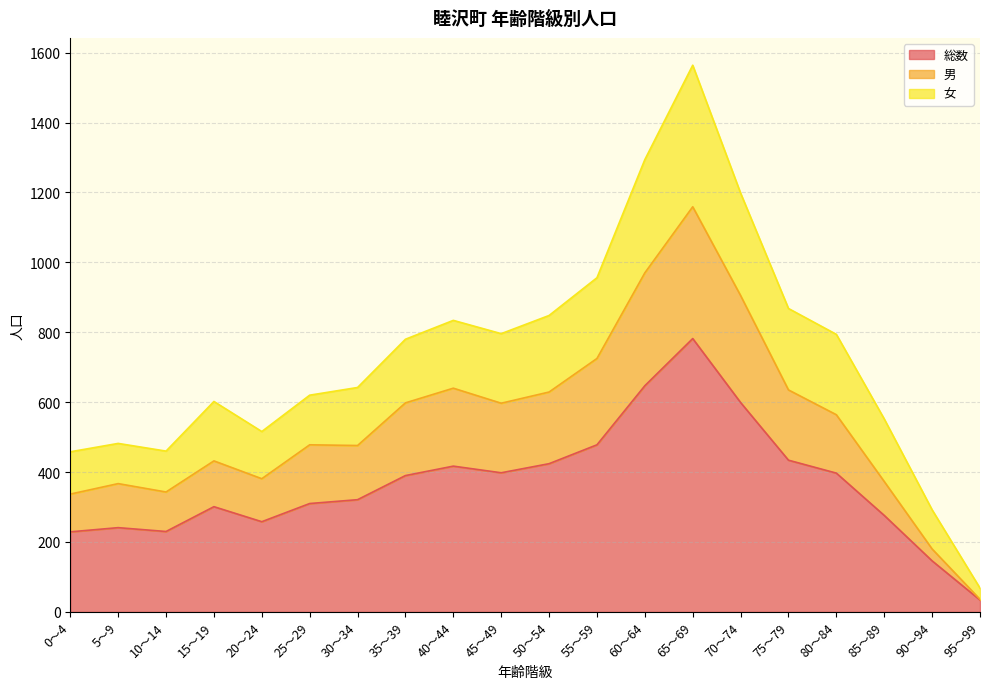

What is the lowest value of the 女 series?

68